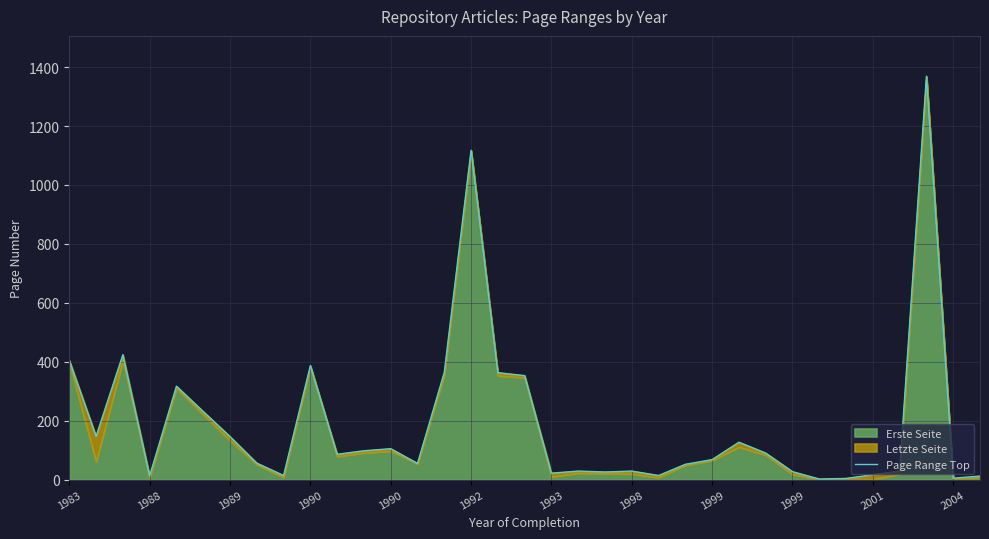

What is the maximum value shown in the chart?

1369